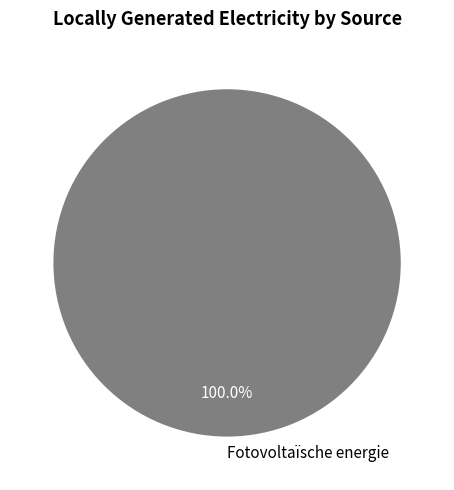

Rank the categories by value from lowest to highest.

Fotovoltaïsche energie